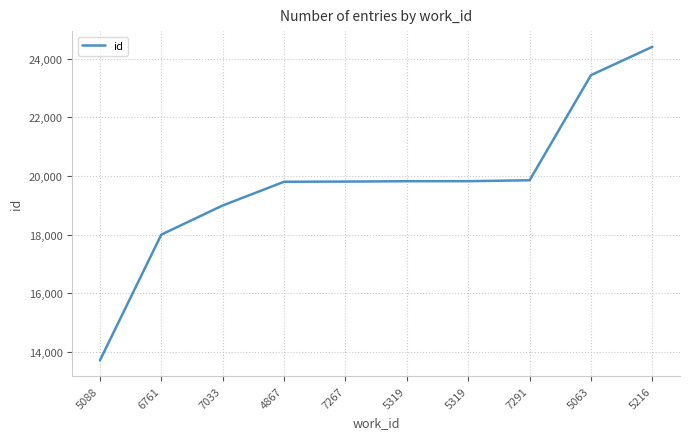

Reading left to right, extract all data points from this chart.

13699	17998	18993	19804	19810	19822	19823	19855	23446	24414